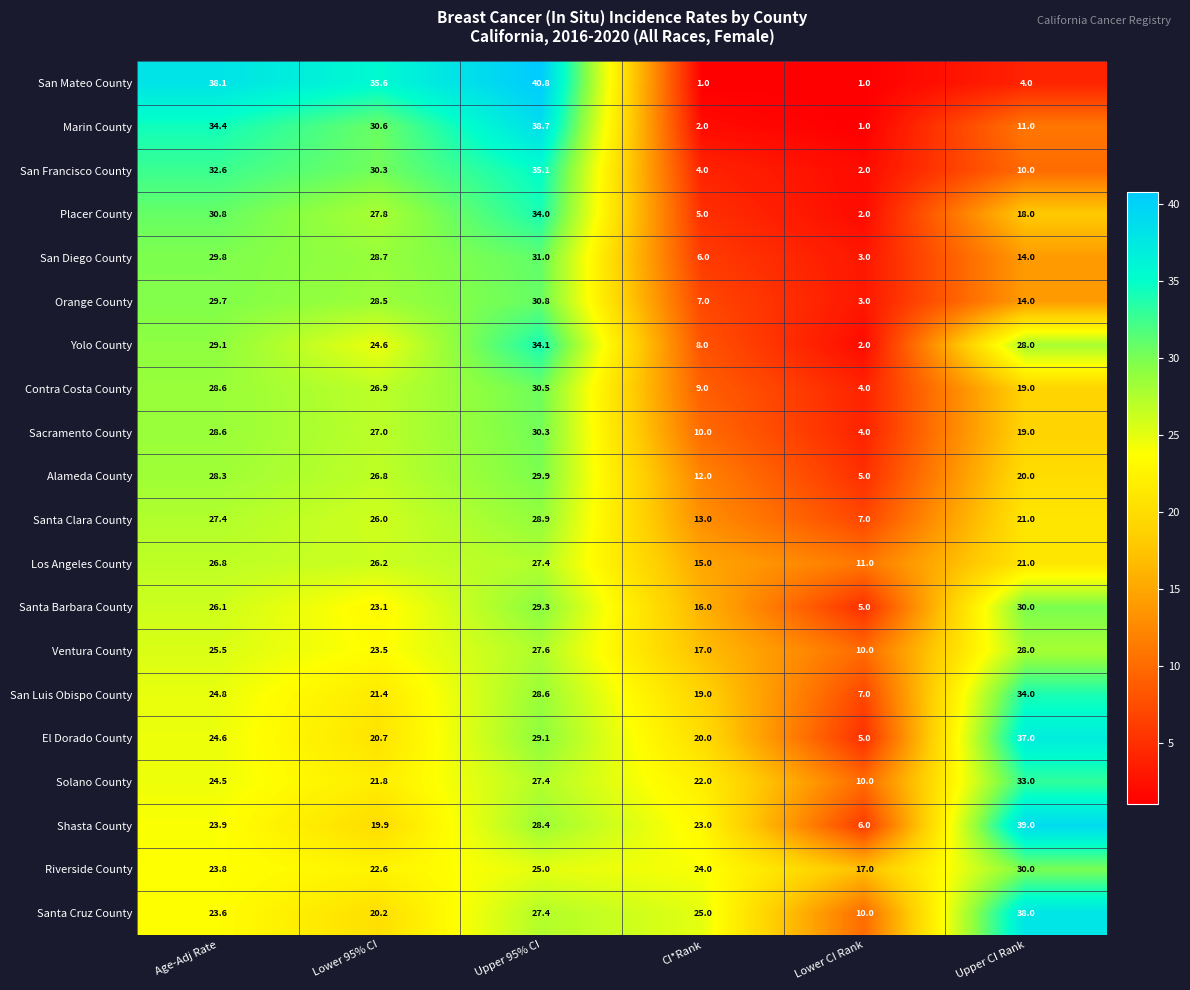

Which series has the largest total across all categories?

Santa Cruz County